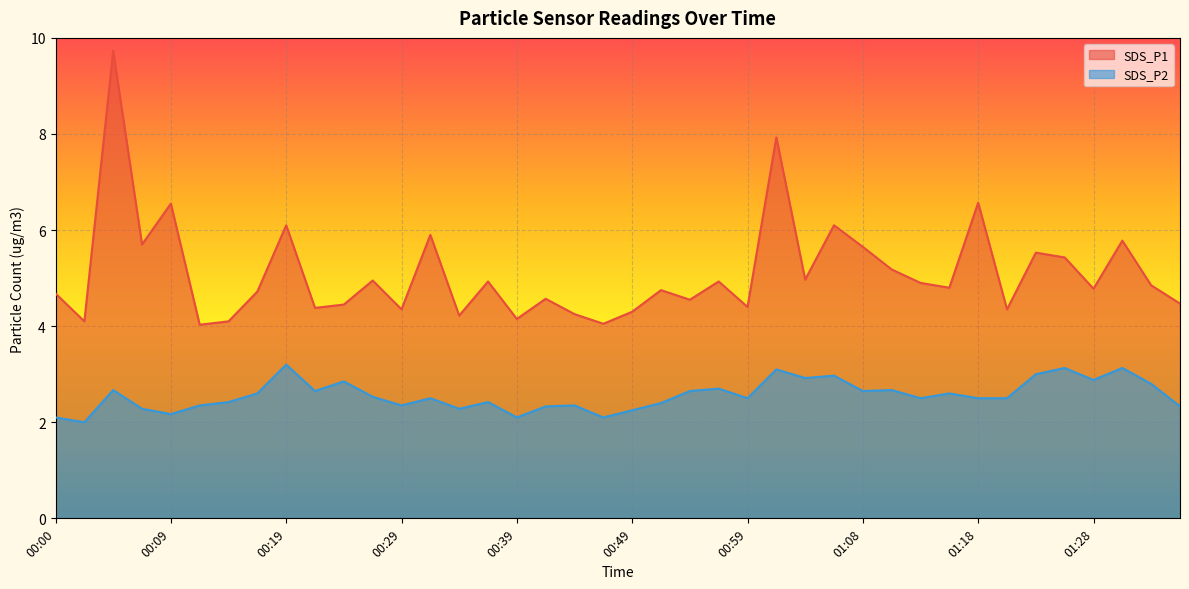

Is the value of SDS_P1 at 01:33 greater than the value of SDS_P2 at 01:16?

Yes